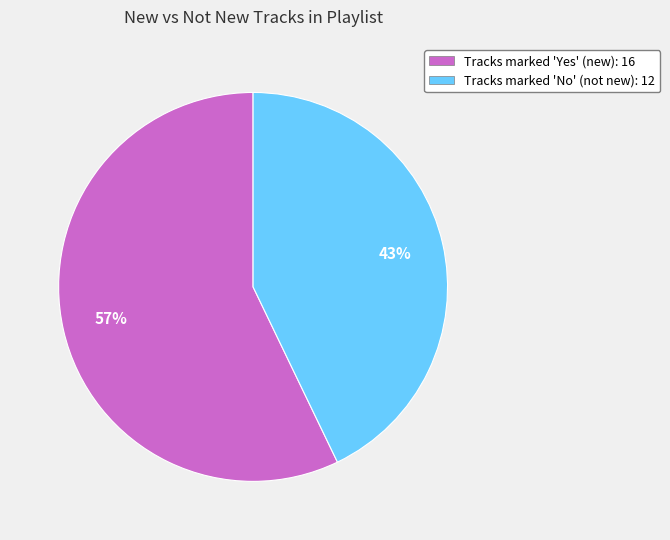

Which category has the biggest portion of the pie?

Tracks marked 'Yes' (new): 16